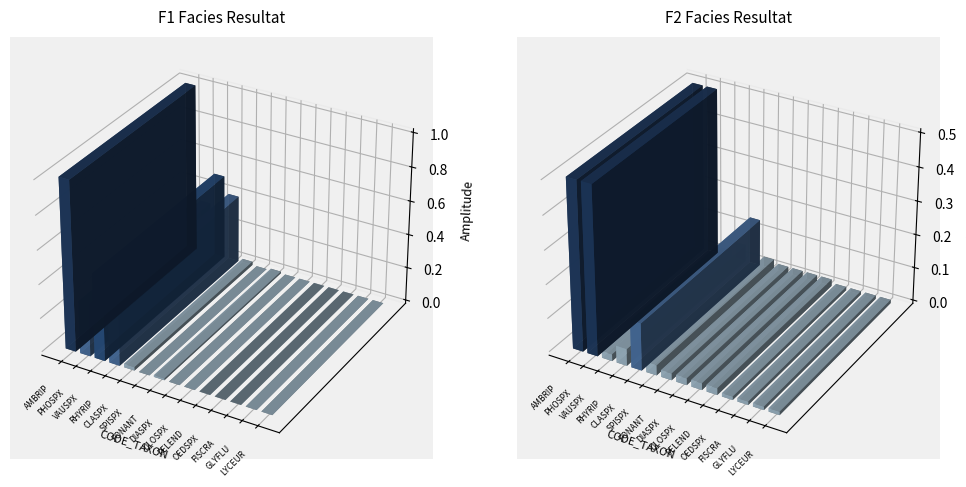

At which label does F2 reach its minimum?

OEDSPX